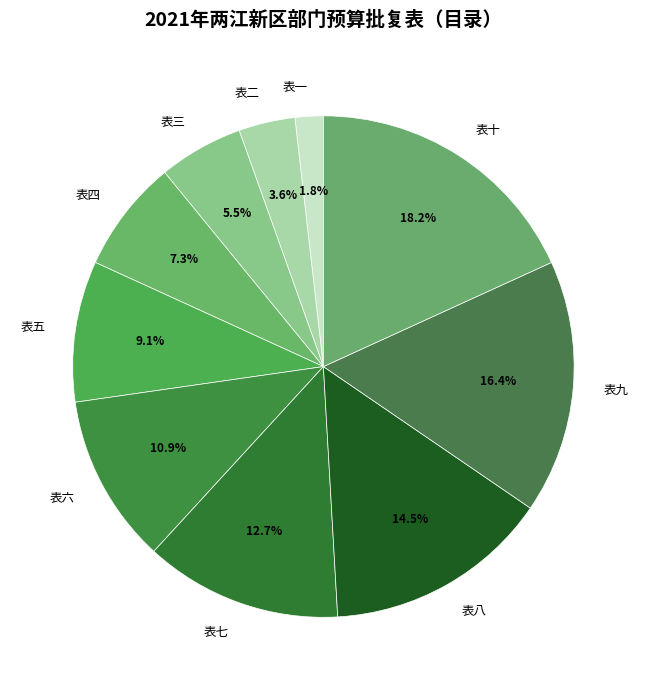

How many segments does this pie chart have?

10